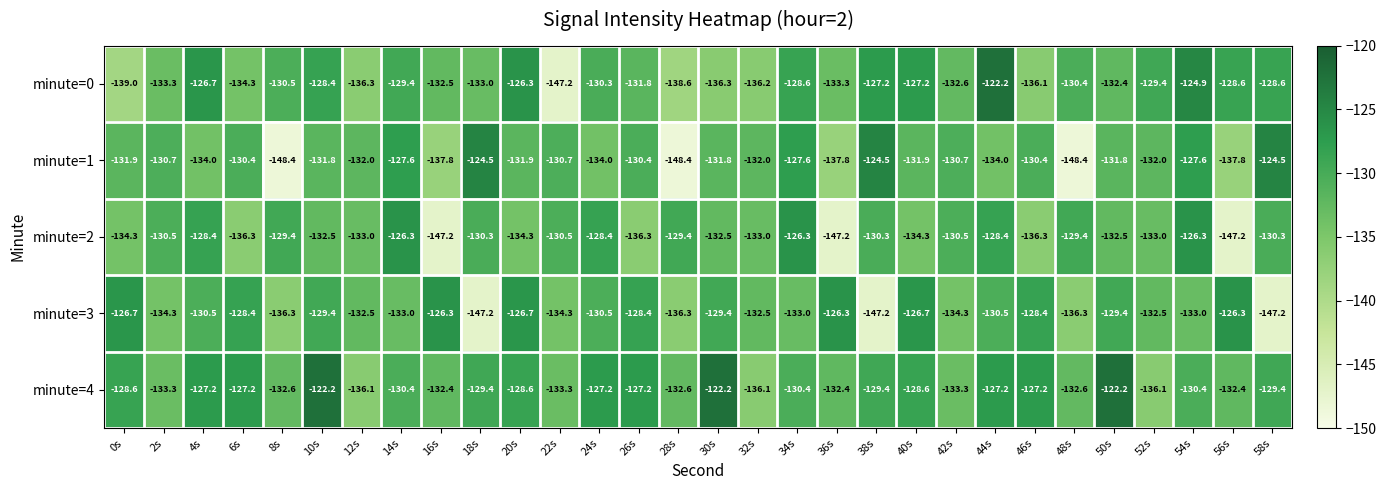

What is the minimum value for minute=0?

-147.2